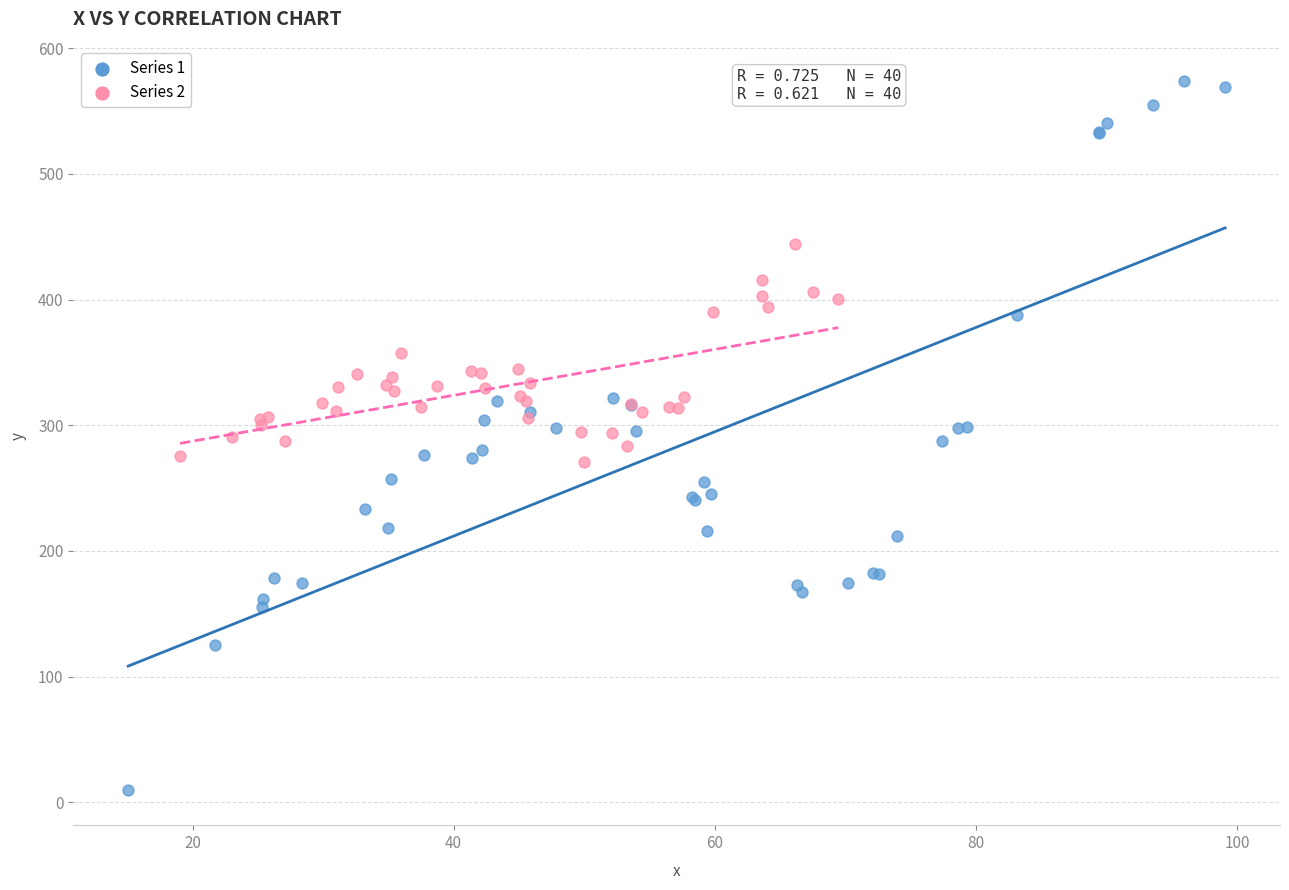

Which series contains the highest Y value?

Series 1